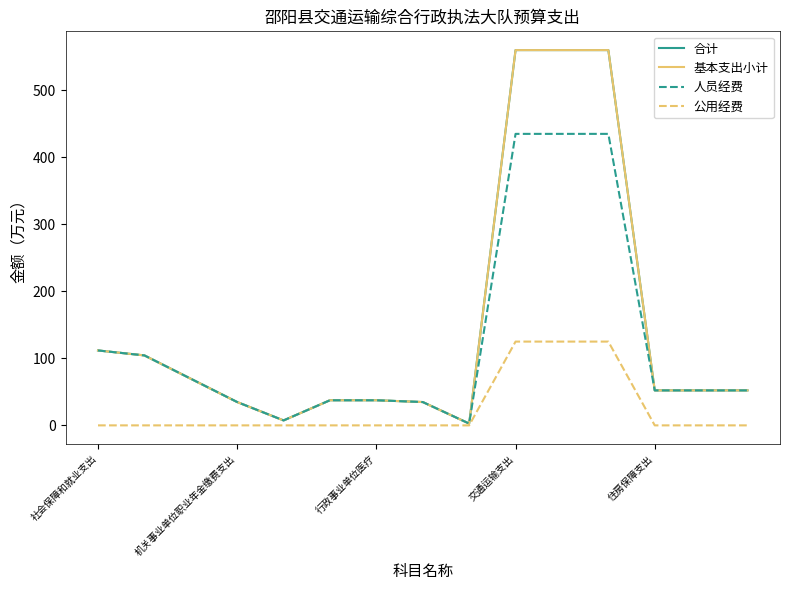

At how many categories does at least one series exceed 274?

3